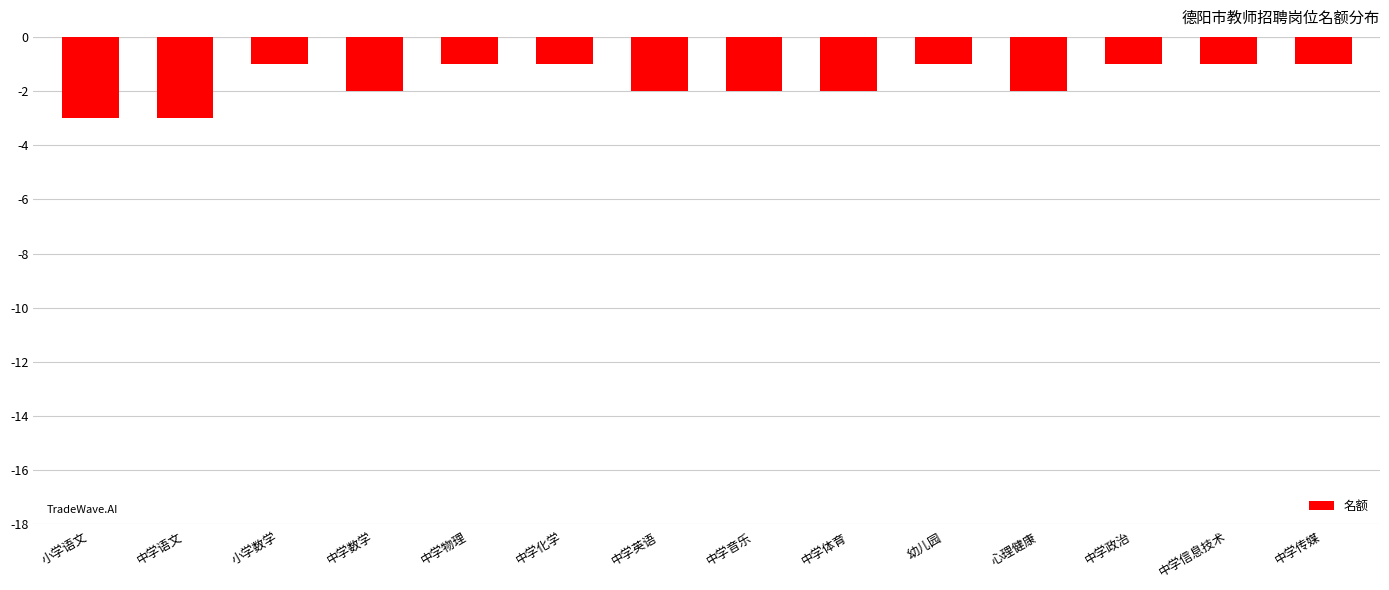

What is the value of the 5th bar from the left?

-1